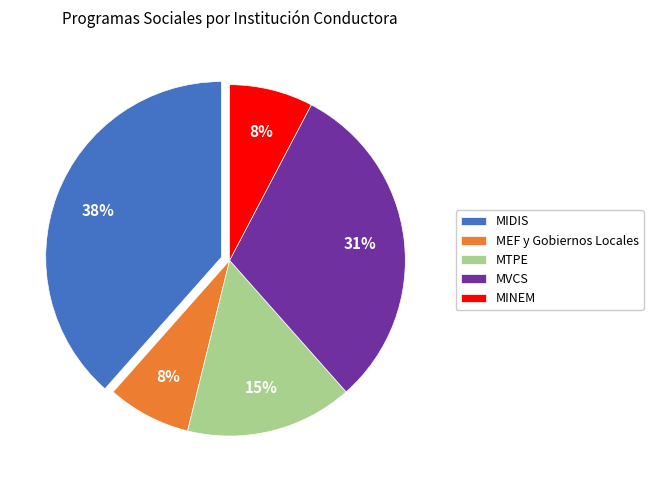

True or false: MVCS accounts for 23% of the total.

False